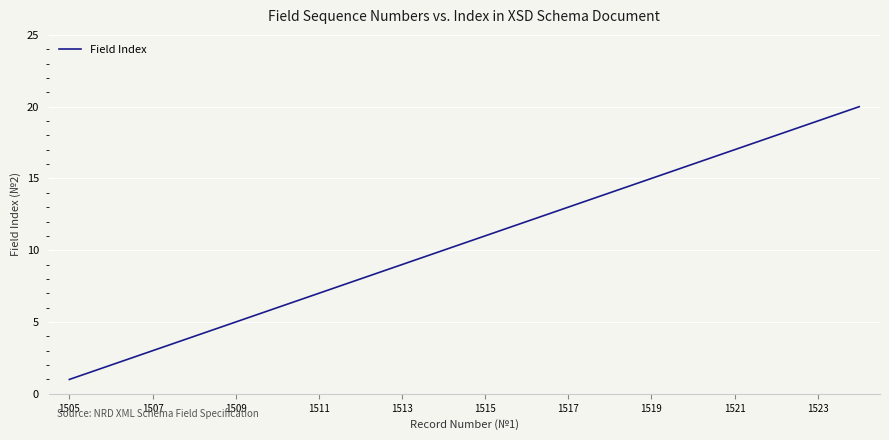

What is the difference between the maximum and minimum values?

19